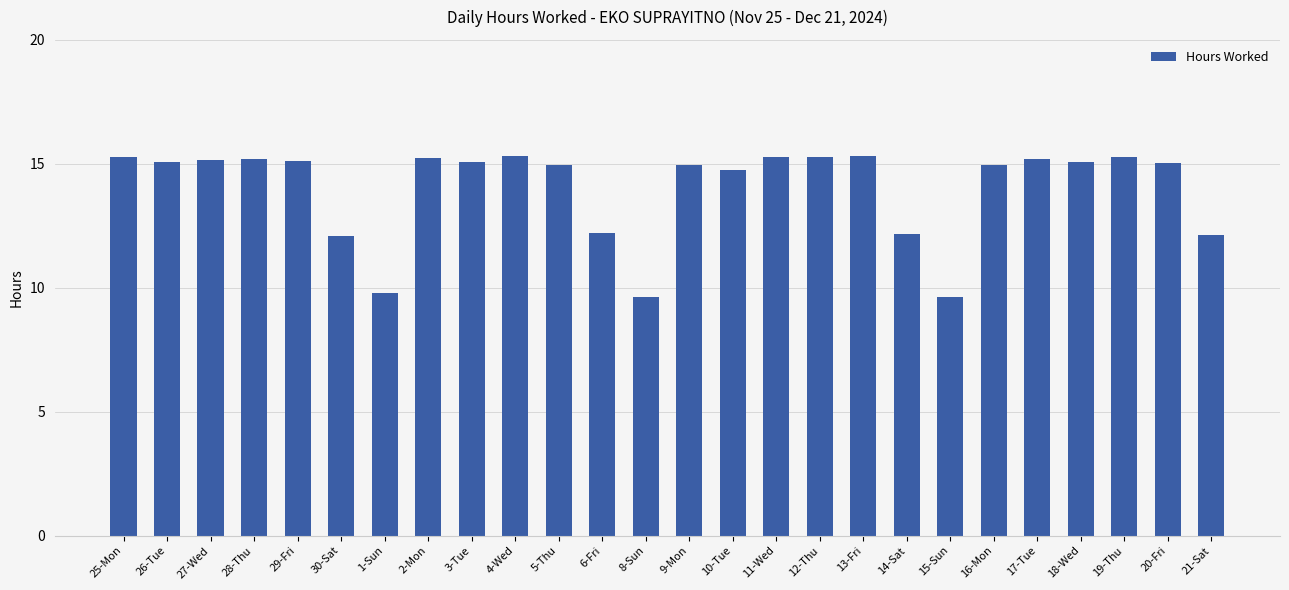

The value at 11-Wed is 15.3. True or false?

True